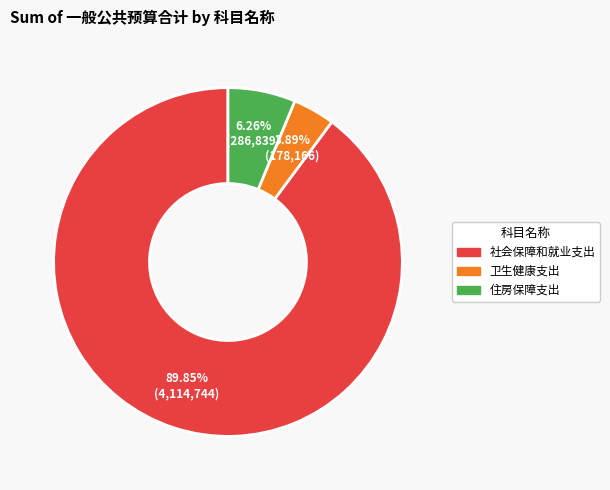

How many slices are in this pie chart?

3